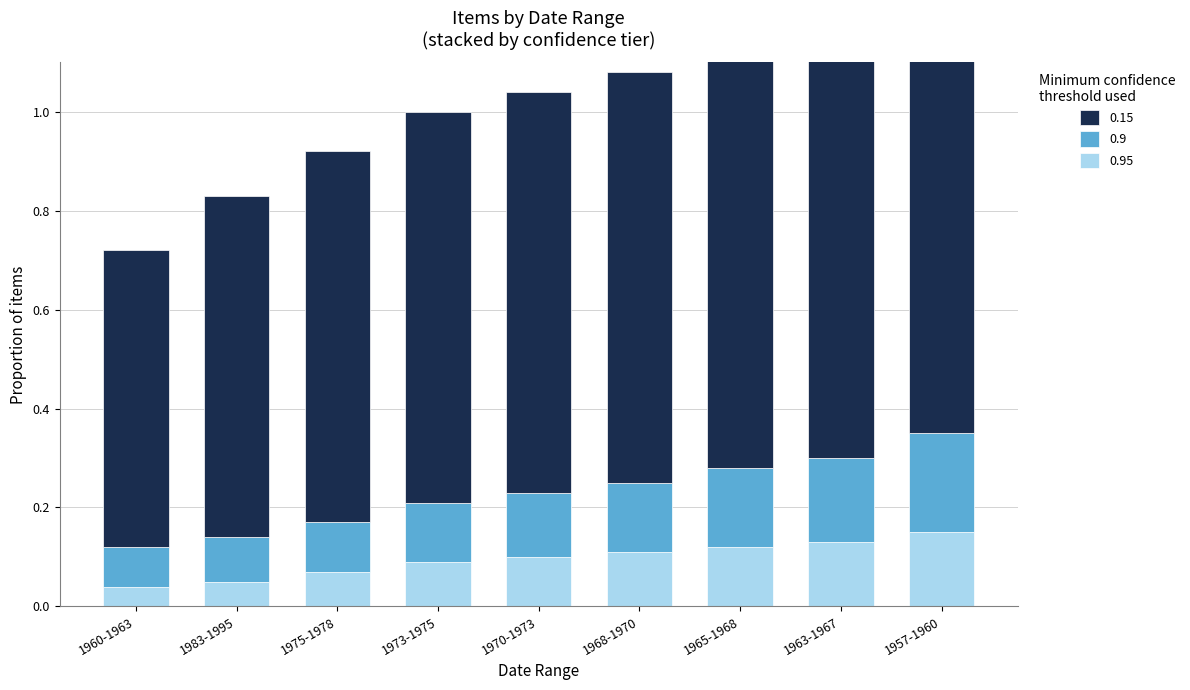

Does the chart contain any negative values?

No